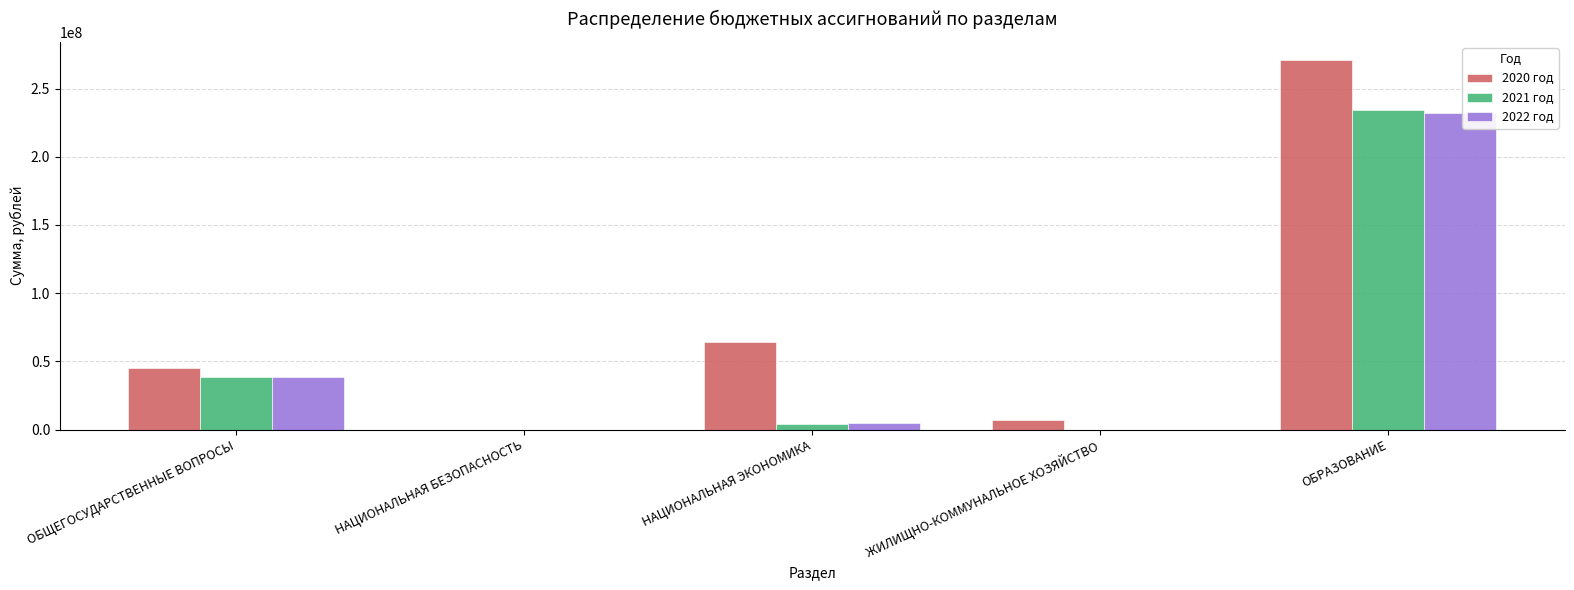

The value of 2022 год at ОБЩЕГОСУДАРСТВЕННЫЕ ВОПРОСЫ is 24944912.6. True or false?

False